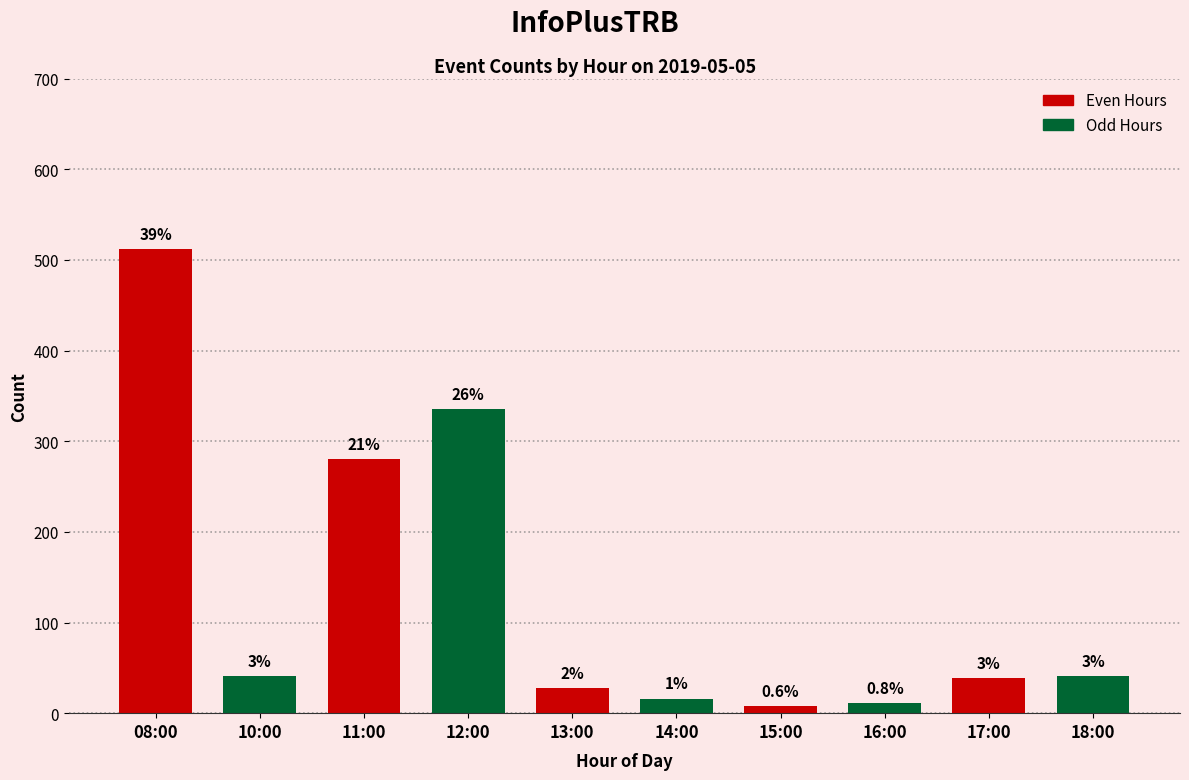

What is the ratio of the value at 17:00 to the value at 13:00?

1.4